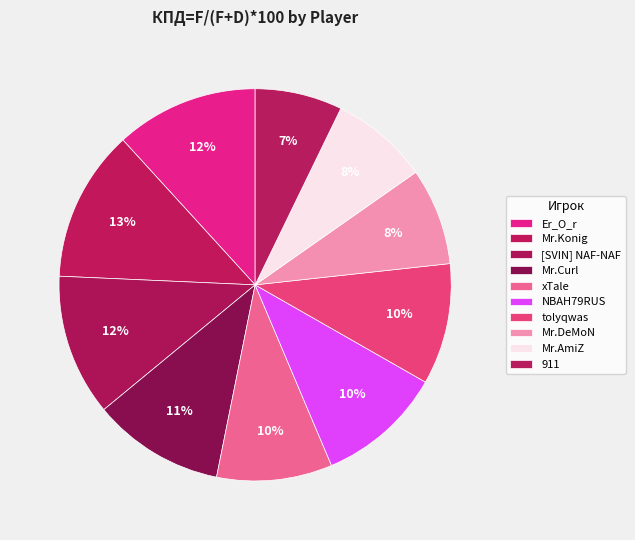

How many segments does this pie chart have?

10